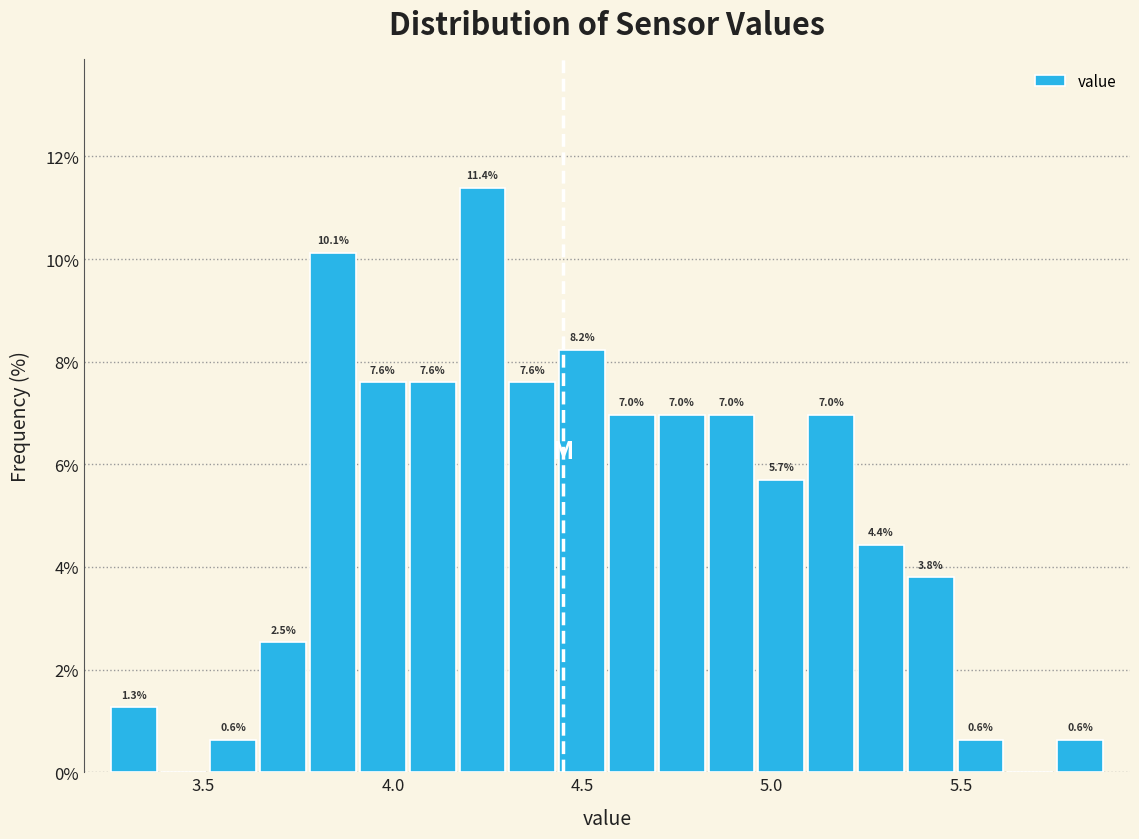

Read against the x-axis, roughly where is the centre of the tallest bar?

4.25